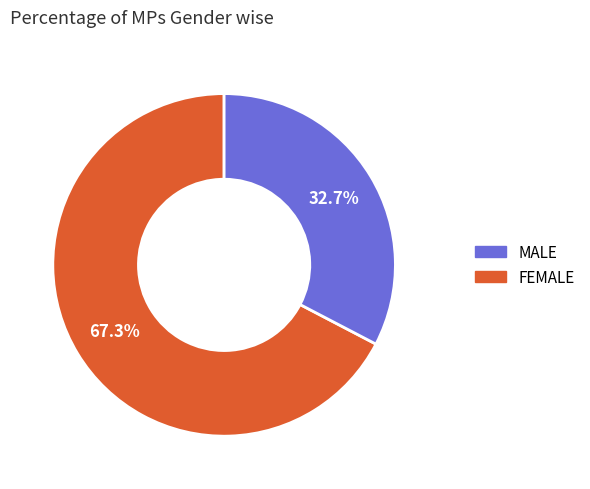

Does any single category account for the majority?

Yes